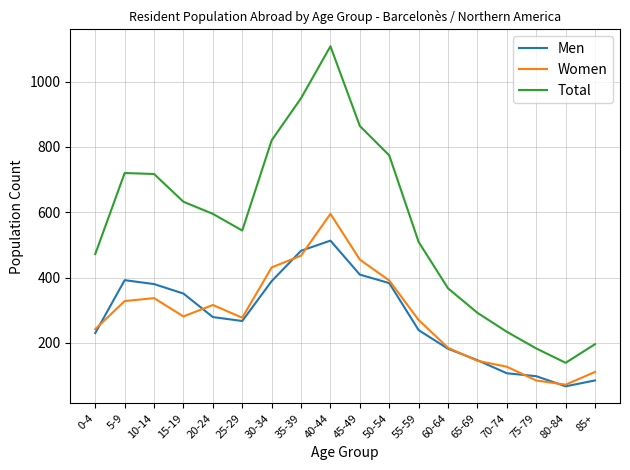

In Men, how many points are lower than both neighbors (excluding endpoints)?

2